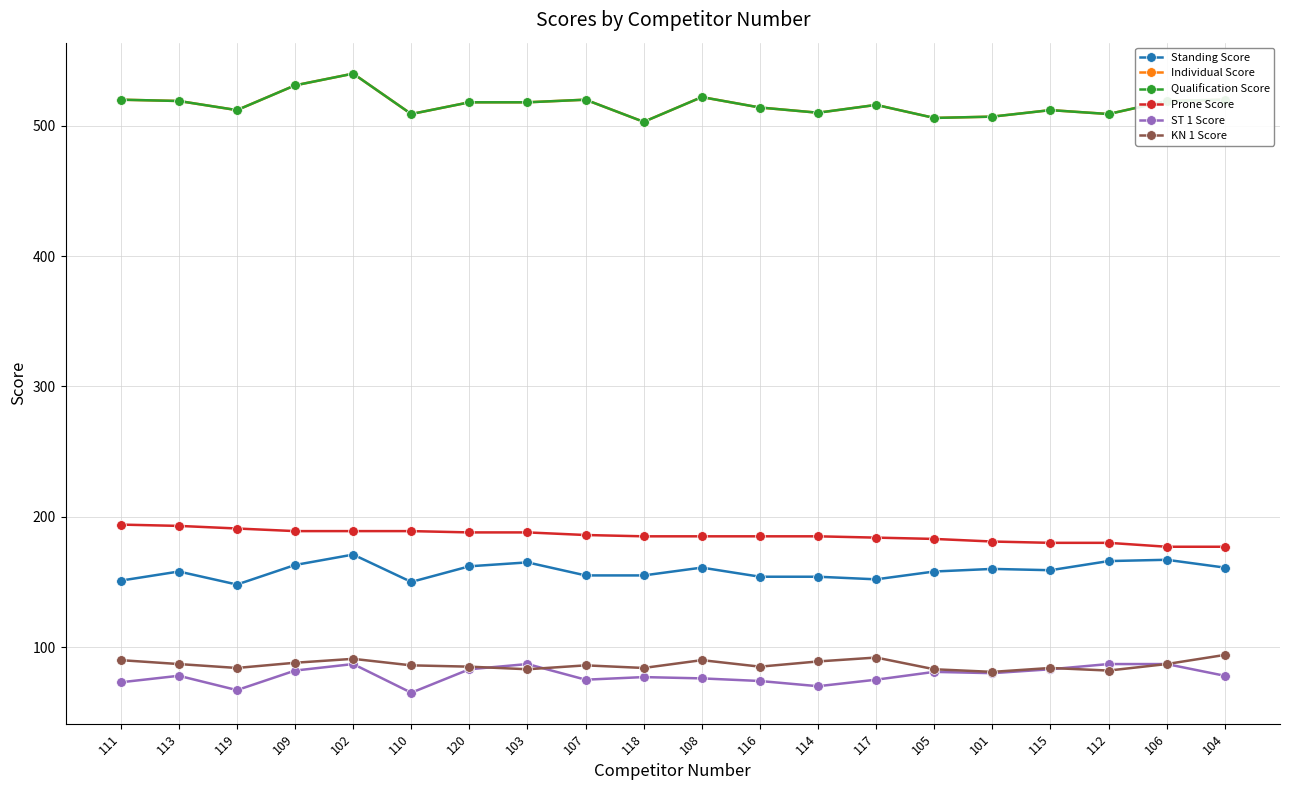

What is the minimum value for Prone Score?

177